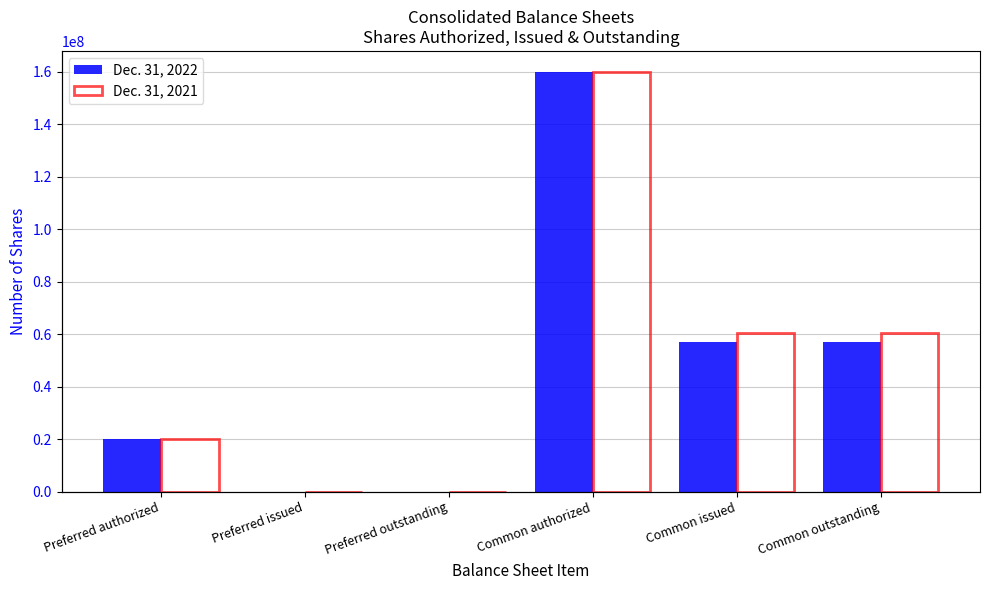

What position from the right is Preferred authorized?

6